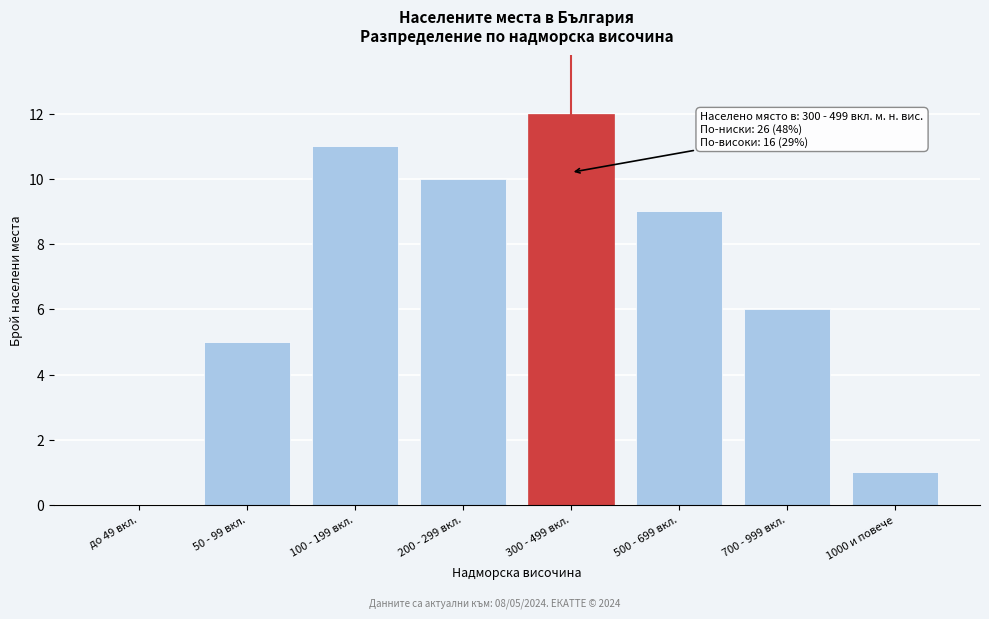

Reading left to right, transcribe all the data shown in this chart.

до 49 вкл.=0	50 - 99 вкл.=5	100 - 199 вкл.=11	200 - 299 вкл.=10	300 - 499 вкл.=12	500 - 699 вкл.=9	700 - 999 вкл.=6	1000 и повече=1